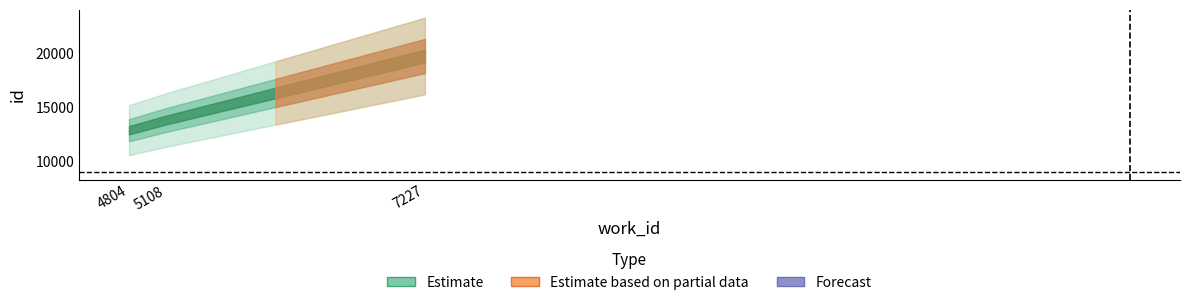

Rank the categories by value from lowest to highest.

4804, 5108, 7227